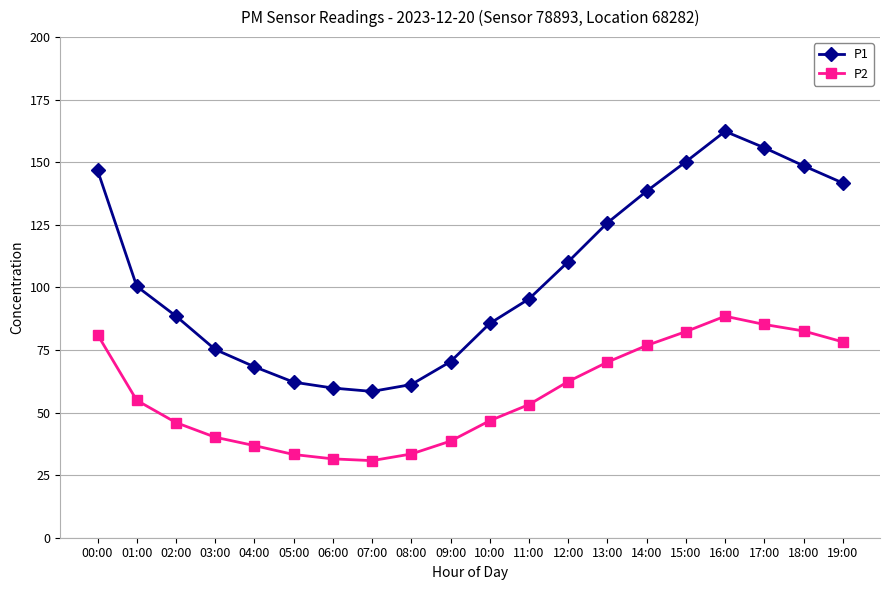

What is the approximate value of P1 at 17:00?

155.8